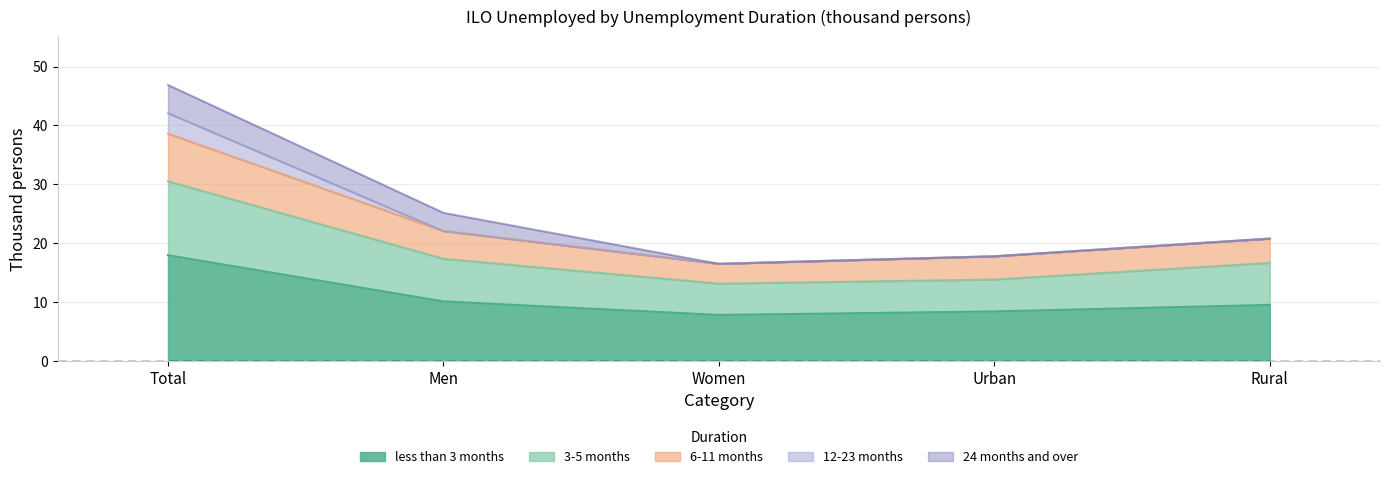

What position from the right is Total?

5